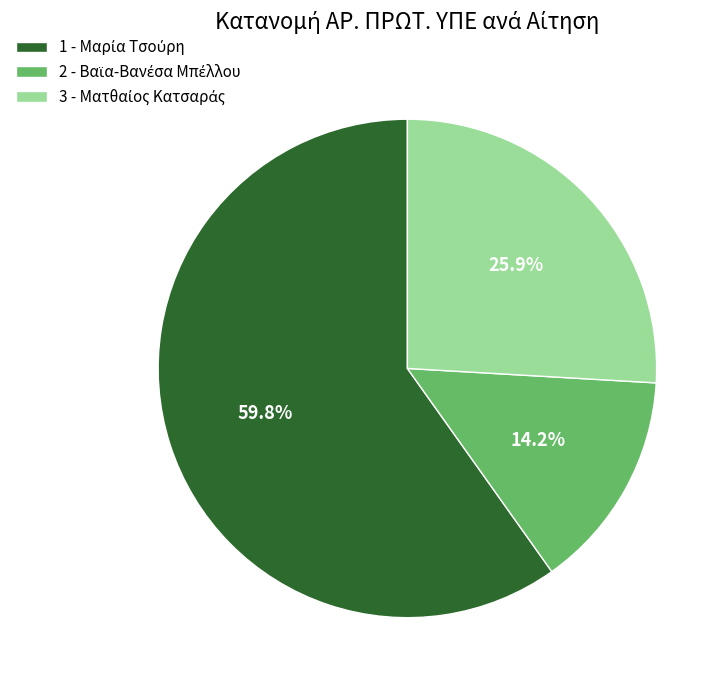

Is there any slice that represents more than half of the pie?

Yes